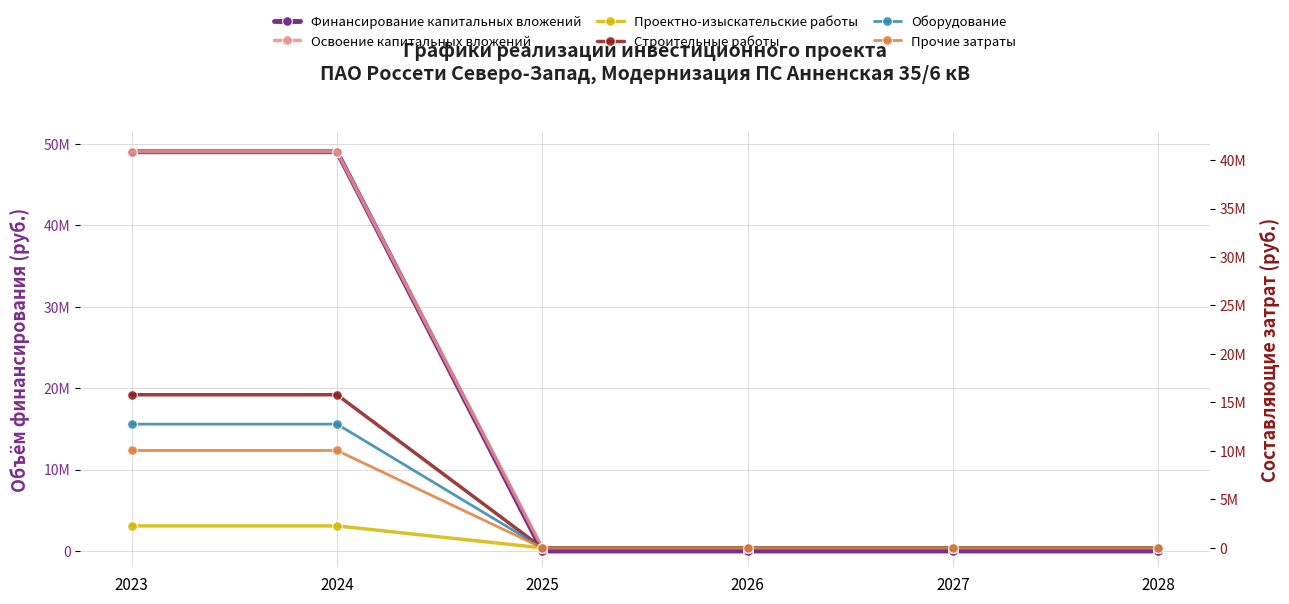

Which series has the largest total across all categories?

Финансирование капитальных вложений